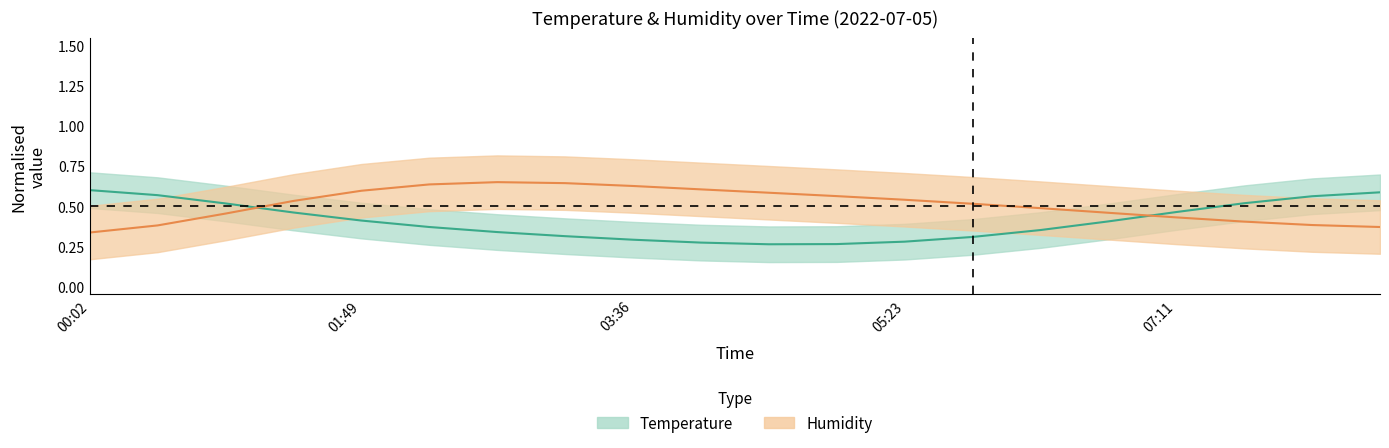

At which label does Temperature (mid) reach its peak?

00:02